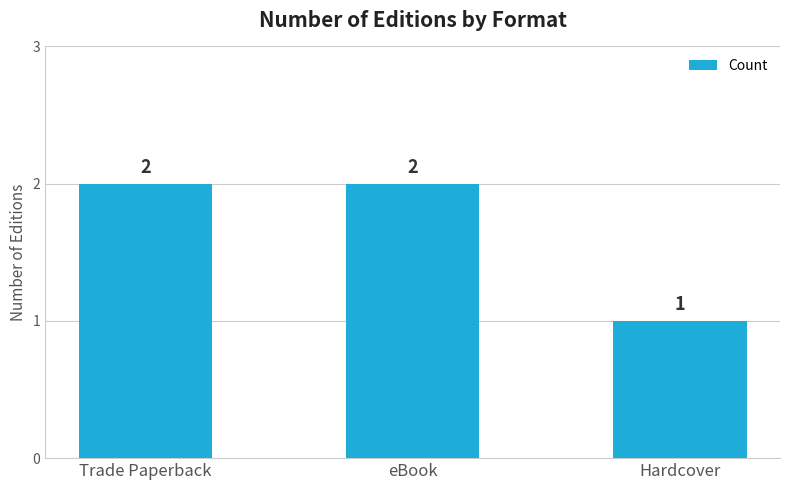

How many distinct data groups are displayed?

1